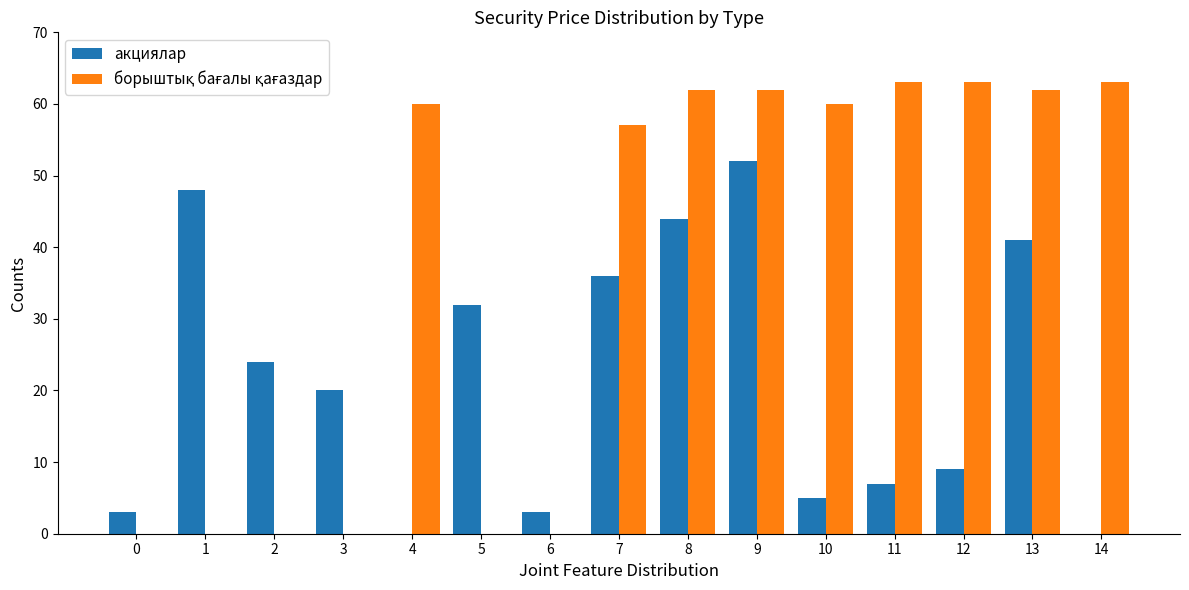

How many categories are shown in the chart?

15